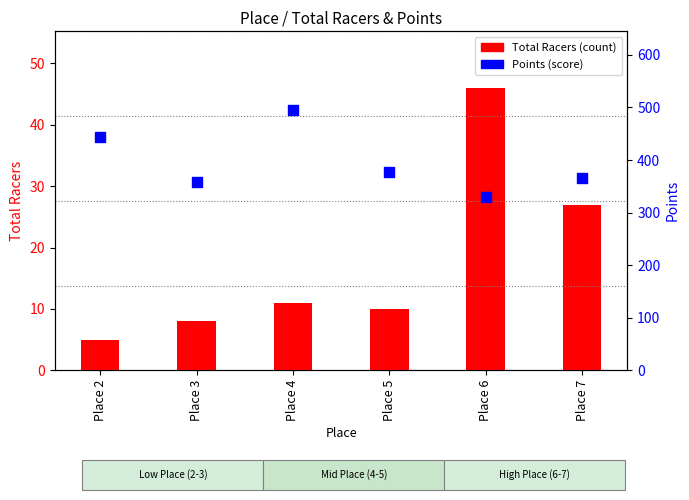

What are all the series names shown in the legend?

Total Racers, Points